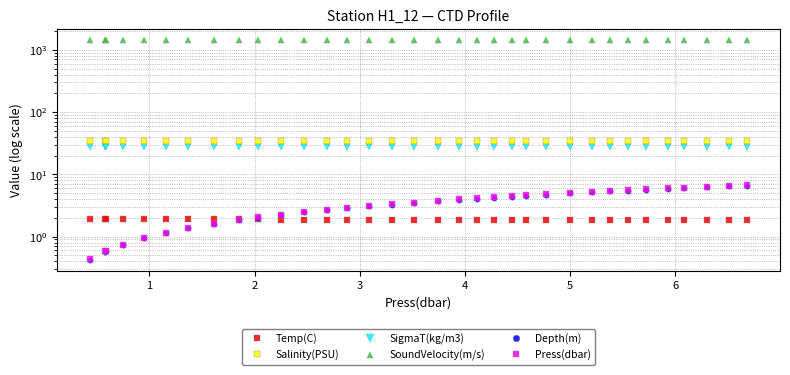

How many lines are shown in the chart?

6